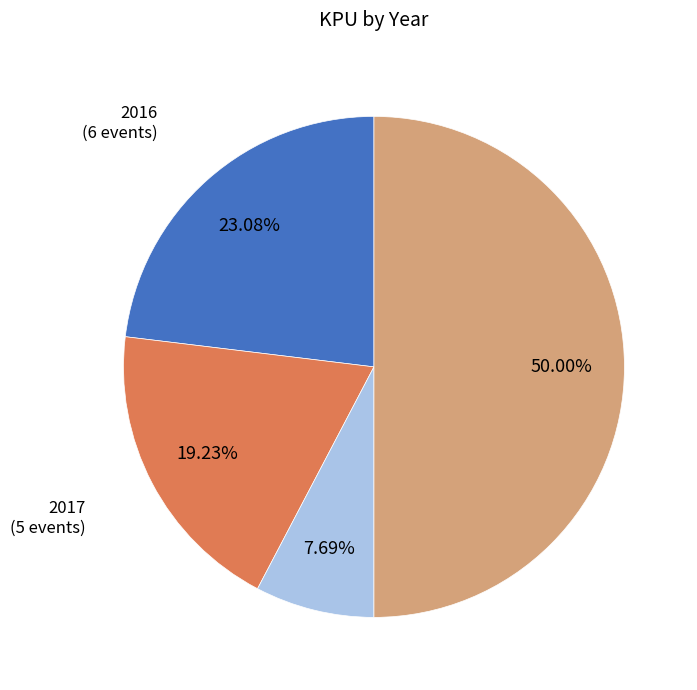

Does 2018 account for over 50% of the chart?

No